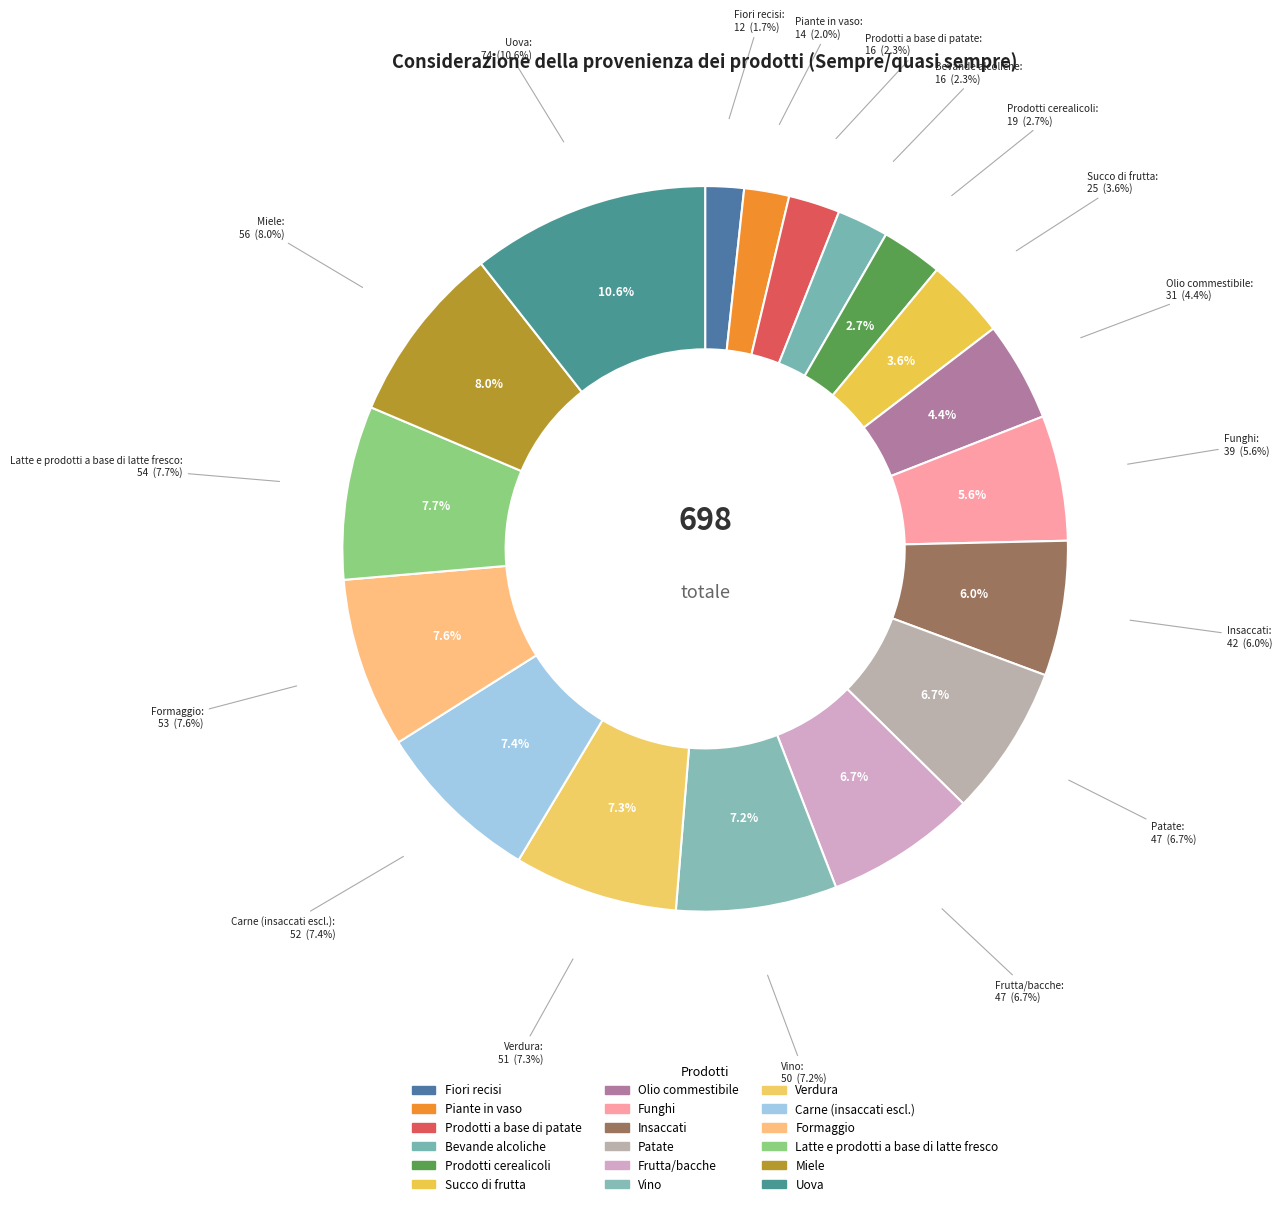

Between Prodotti cerealicoli and Latte e prodotti a base di latte fresco, which is larger?

Latte e prodotti a base di latte fresco